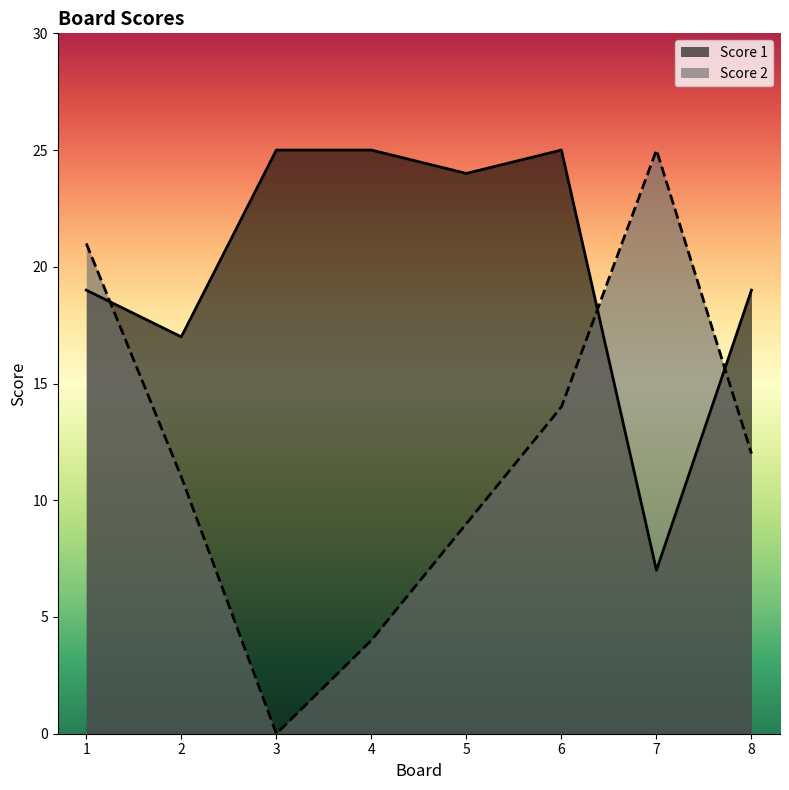

Reading left to right, what are all the values shown in this chart?

Score 1: 1=19	2=17	3=25	4=25	5=24	6=25	7=7	8=19
Score 2: 1=21	2=11	3=0	4=4	5=9	6=14	7=25	8=12